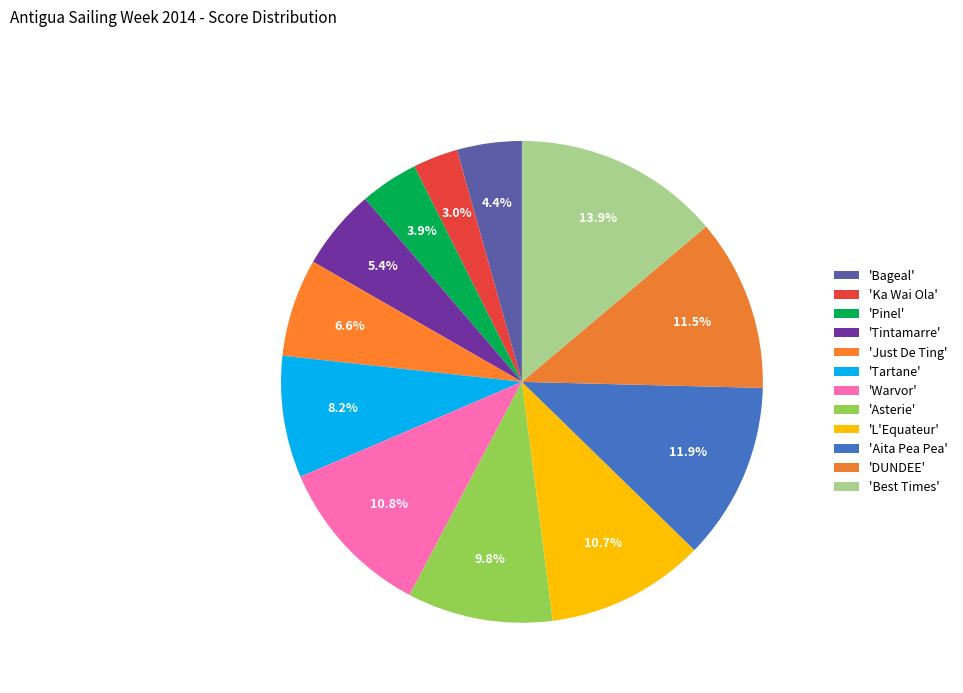

Does any single category account for the majority?

No